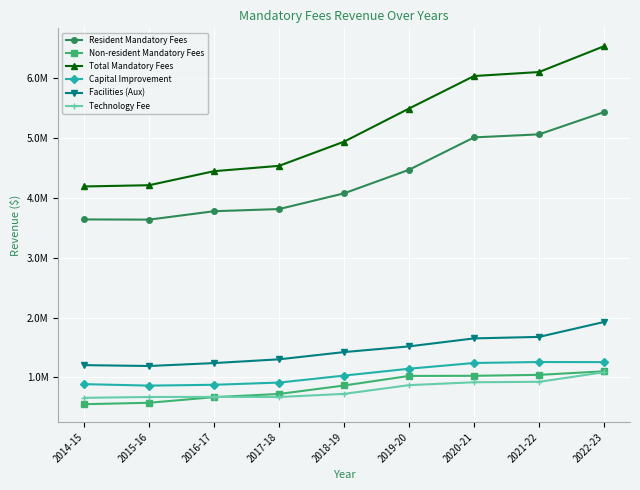

The Non-resident Mandatory Fees series shows 413197 at 2017-18. True or false?

False